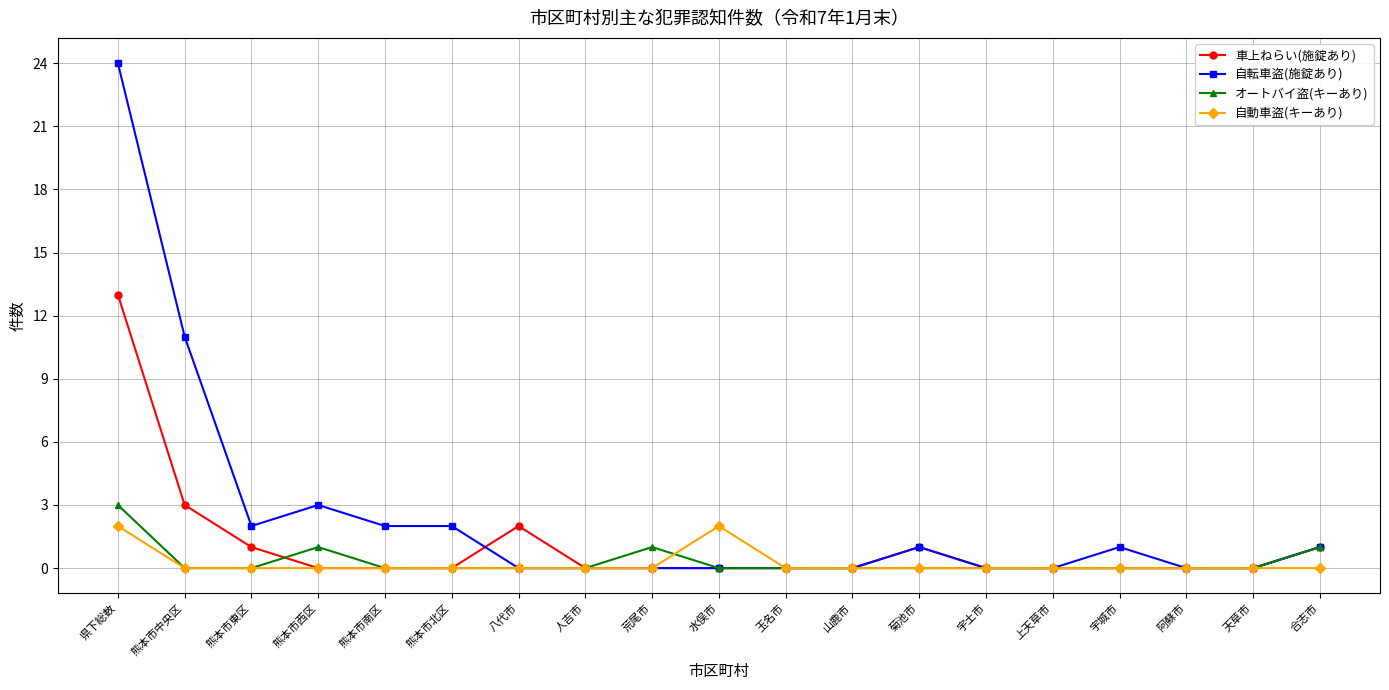

How many series are shown in this chart?

4